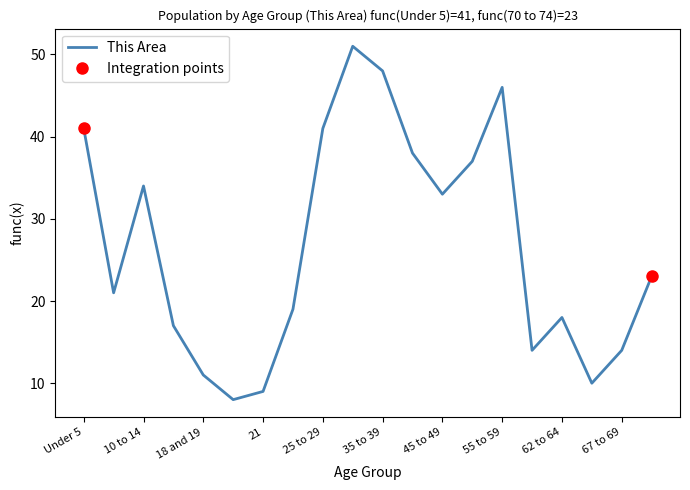

What is the maximum value for This Area?

51